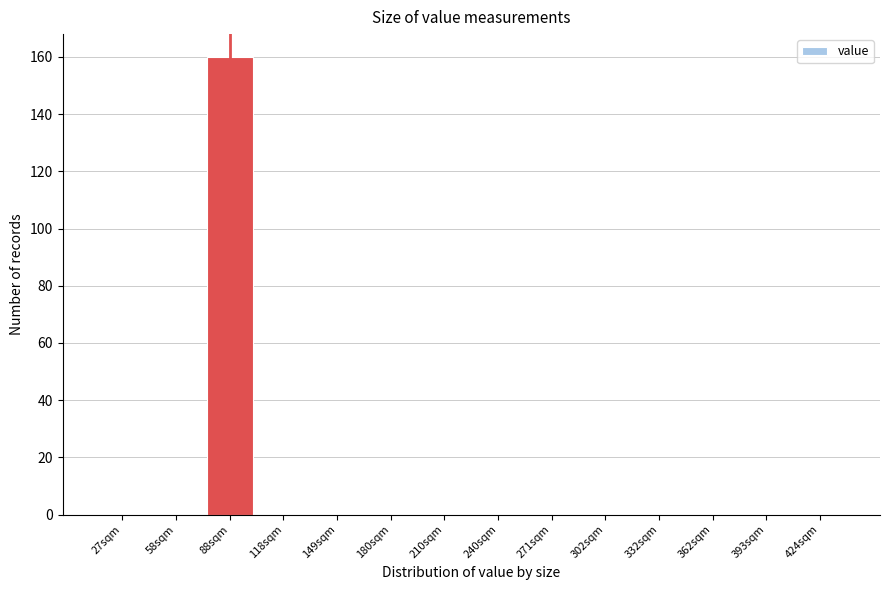

Reading left to right, extract all data points from this chart.

27sqm=0	58sqm=0	88sqm=160	118sqm=0	149sqm=0	180sqm=0	210sqm=0	240sqm=0	271sqm=0	302sqm=0	332sqm=0	362sqm=0	393sqm=0	424sqm=0